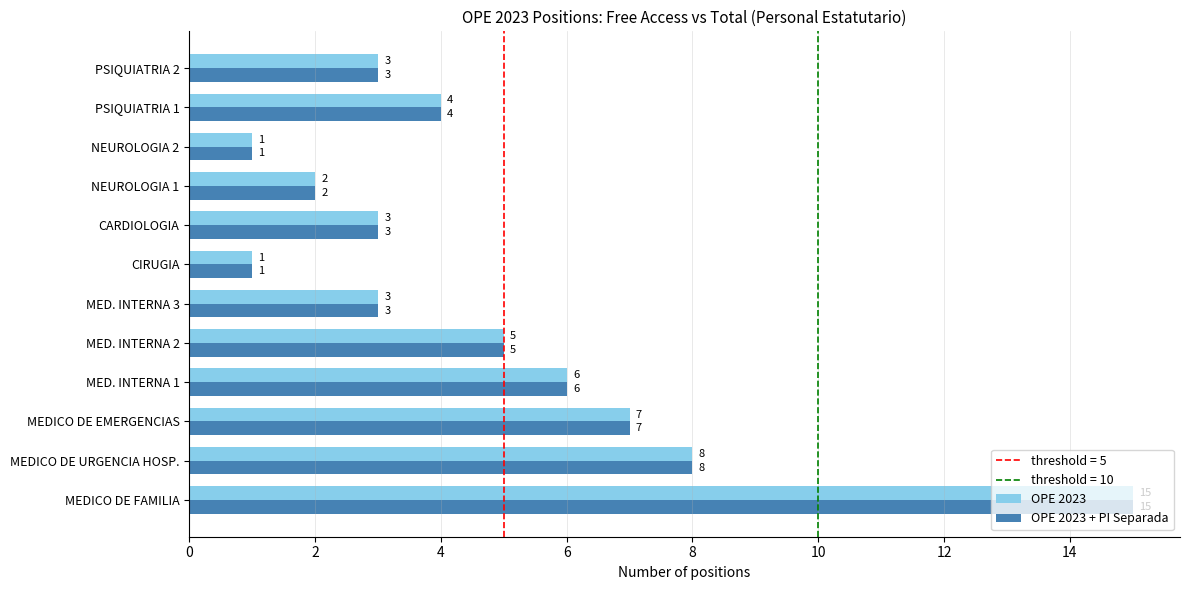

At which label is OPE 2023 + PI Separada closest to 8?

MEDICO DE URGENCIA HOSP.